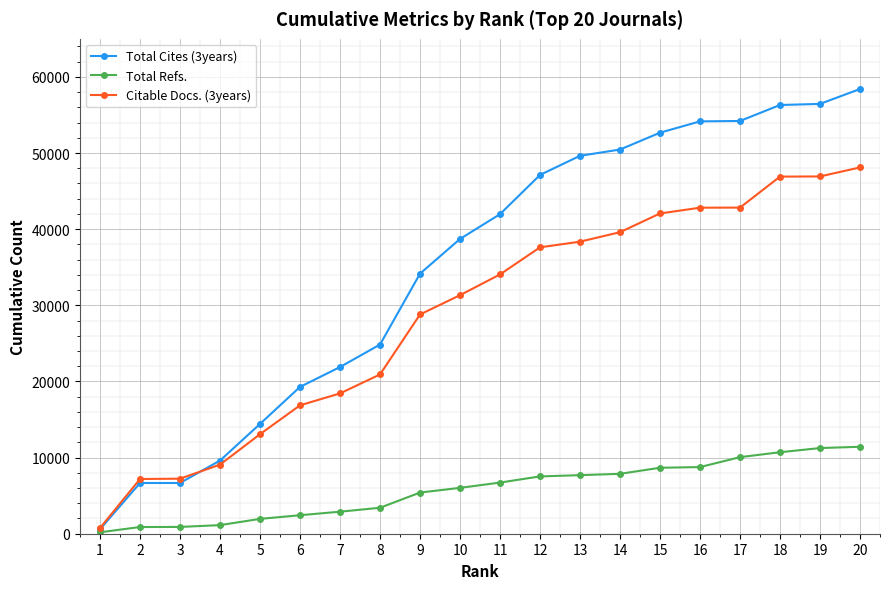

Does the chart have visible grid lines?

Yes